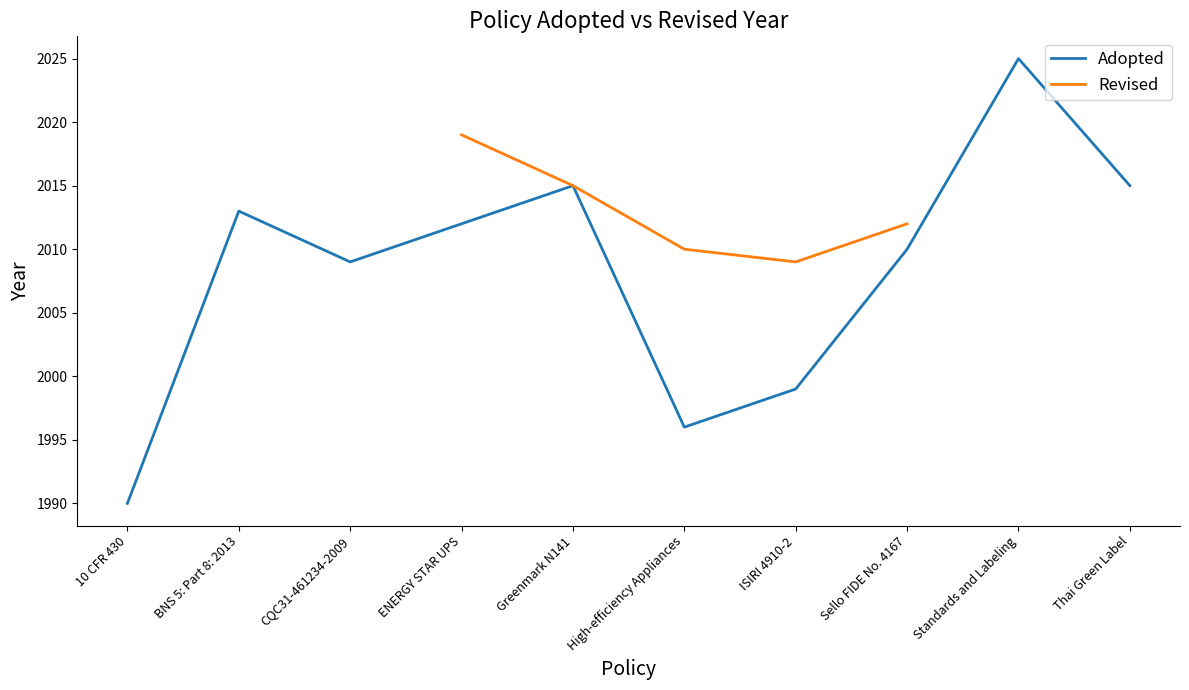

What is the label of the 9th point from the left?

Standards and Labeling